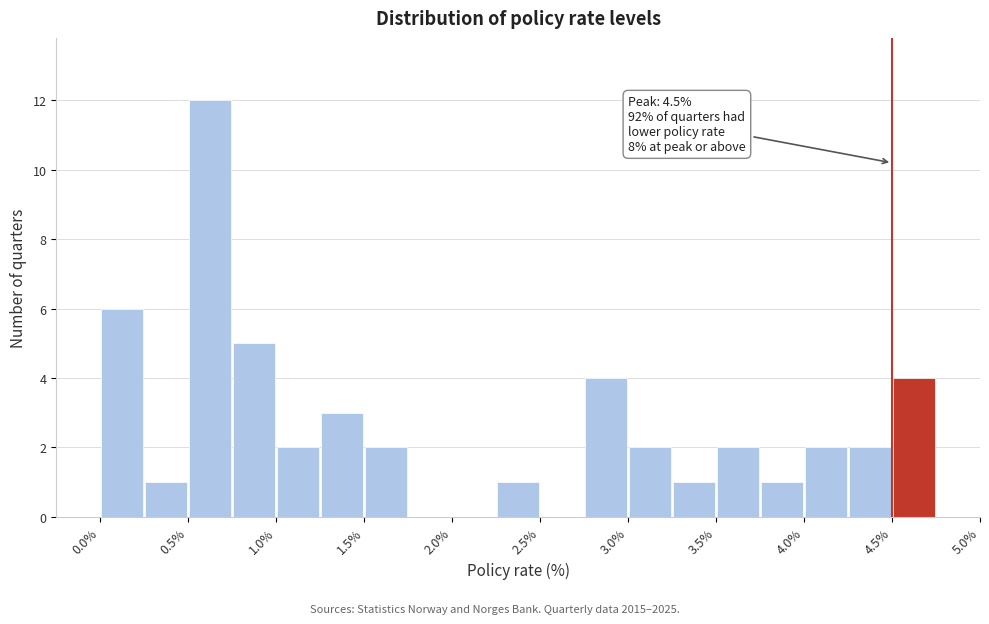

Which range on the x-axis has the tallest bar?

0.50 to 0.75